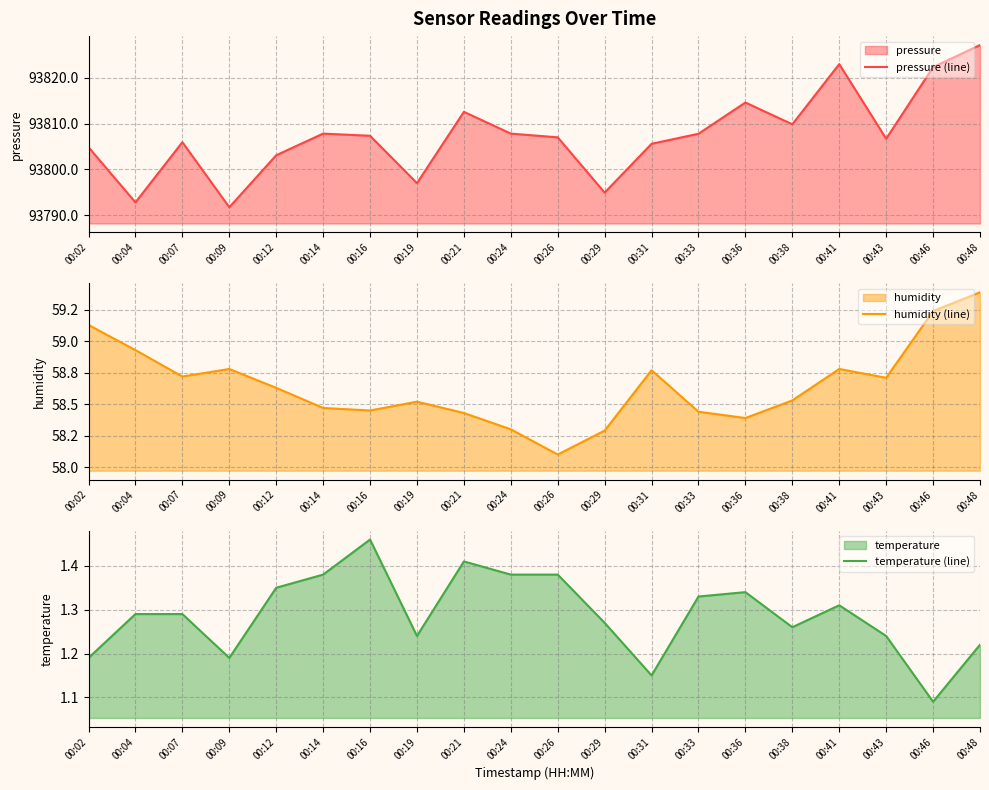

Which has a higher value, 00:31 or 00:41?

00:41